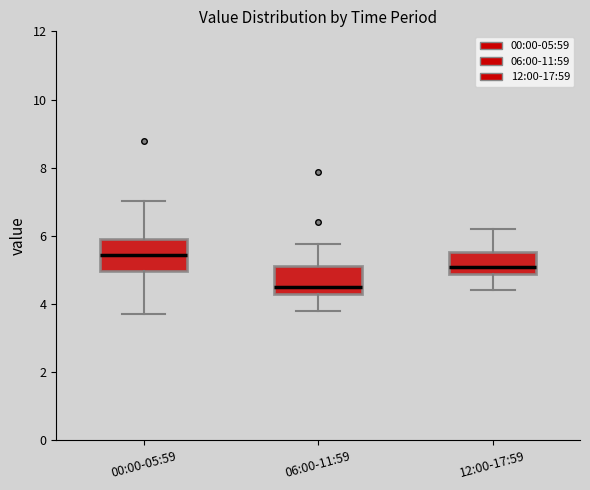

Reading left to right, transcribe this box plot: for each box, give where its median line is, the range the box spans, and where its two whiskers end, as read against the y-axis. The values are not printed on the chart, so give them approximately, as read against the axis.

00:00-05:59: median 5.4, box 5.0 to 5.8, whiskers 3.8 to 7.0
06:00-11:59: median 4.6, box 4.2 to 5.2, whiskers 3.8 to 5.8
12:00-17:59: median 5.2, box 4.8 to 5.6, whiskers 4.4 to 6.2